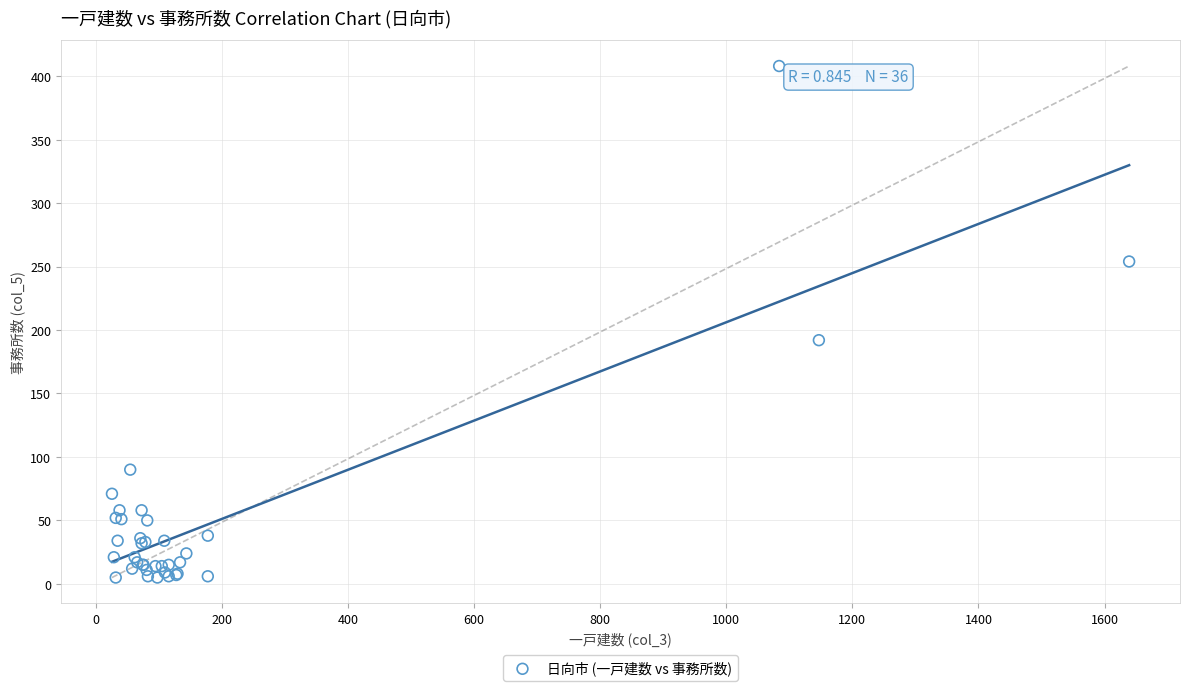

What Y value in the scatter plot is closest to 206?

192